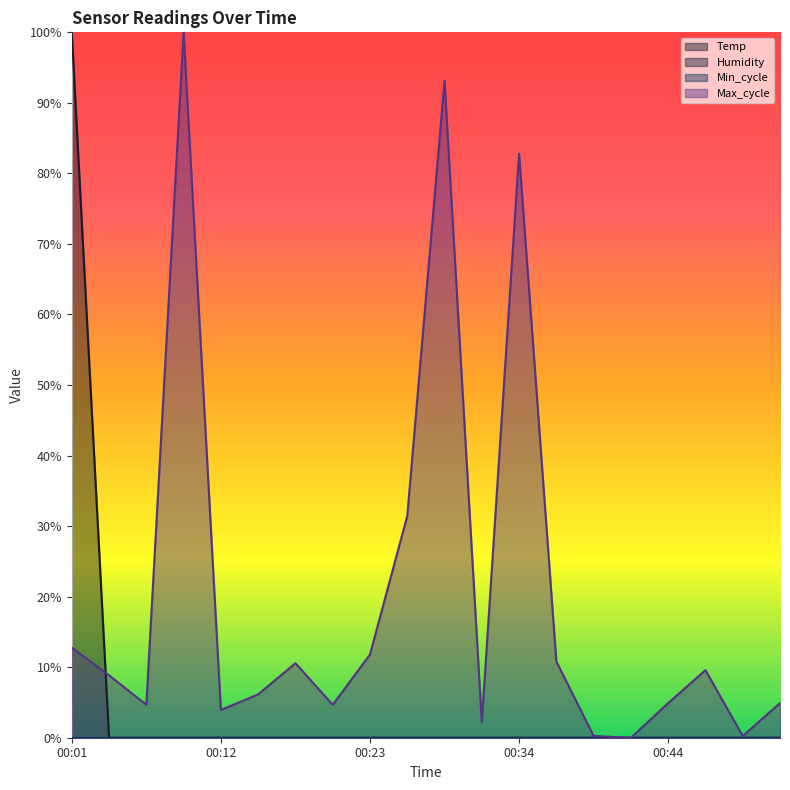

At which category is the sum across all series the highest?

00:01